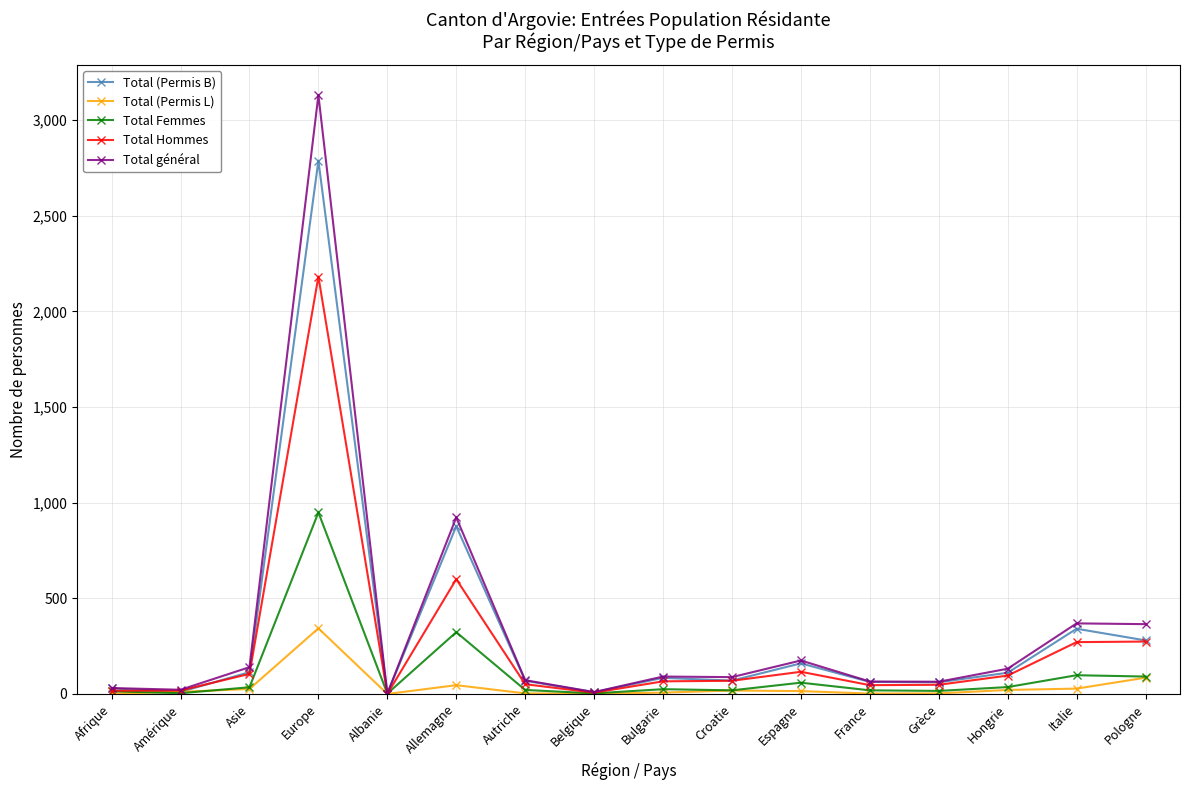

Count the number of categories in the chart.

16